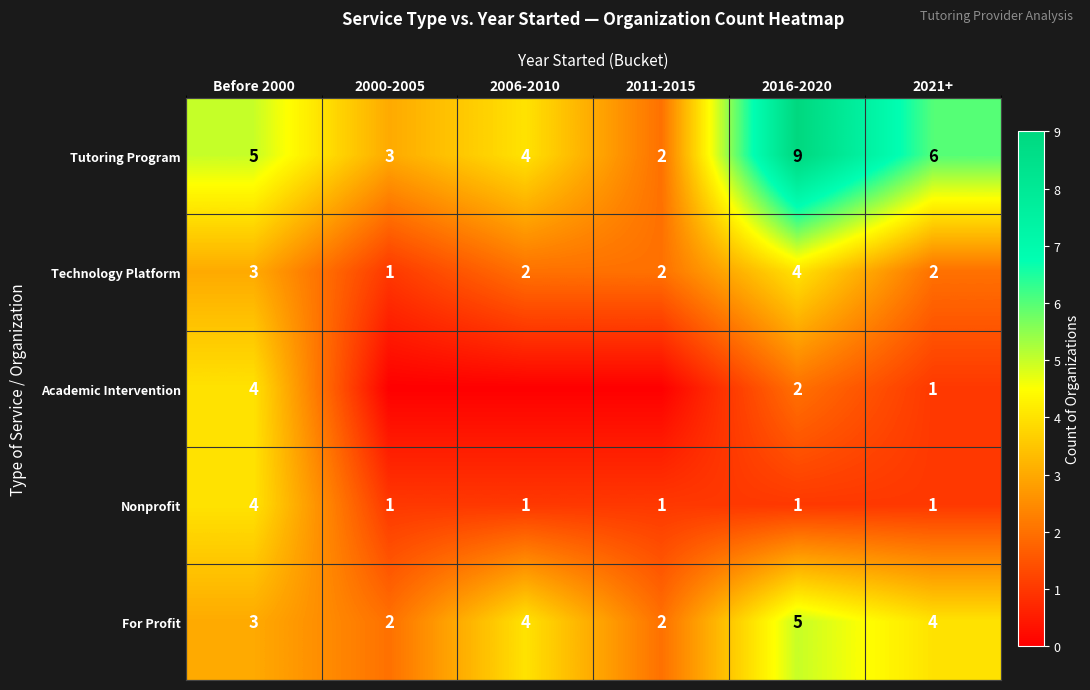

The Academic Intervention series shows 1 at 2016-2020. True or false?

False